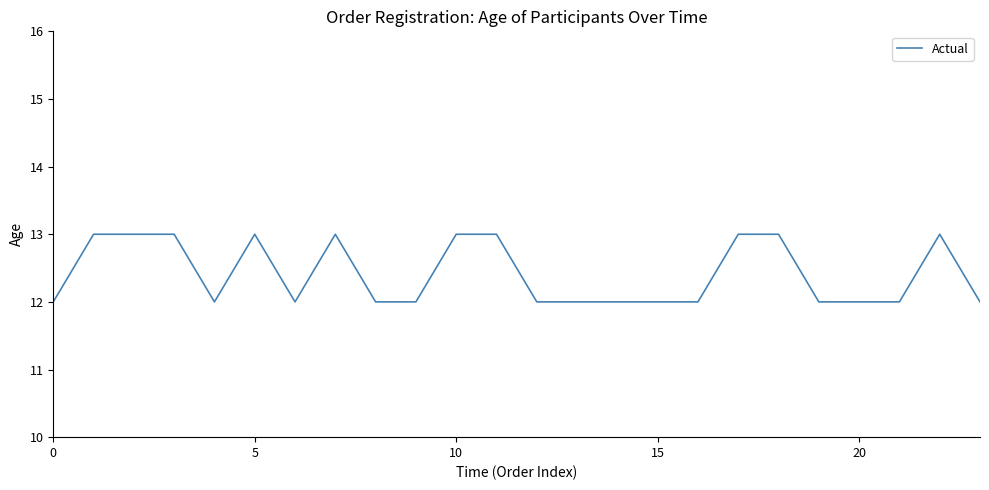

What is the minimum value shown in the chart?

12